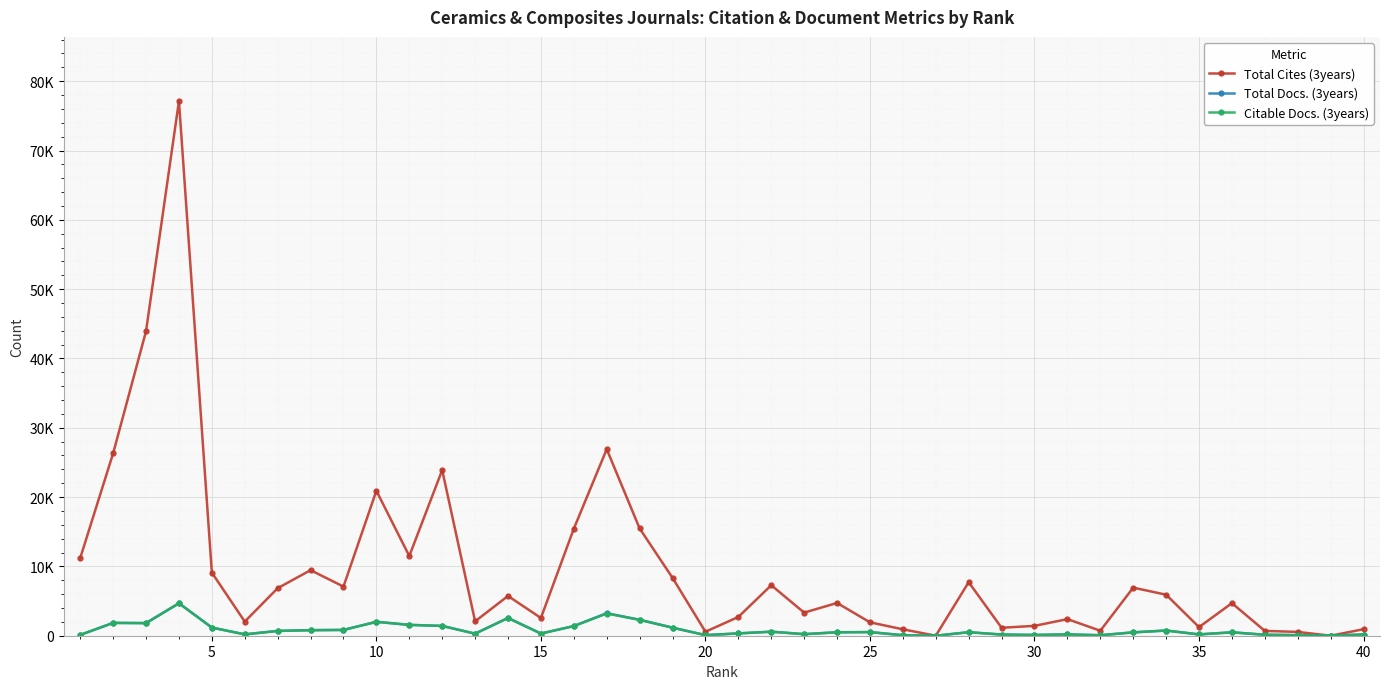

What is the value of the Total Docs. (3years) point at the 12th from the left?

1416